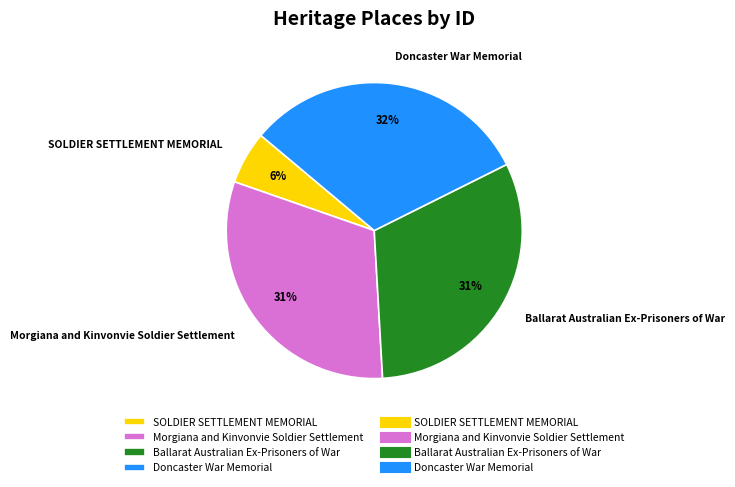

What percentage is the SOLDIER SETTLEMENT MEMORIAL slice, to the nearest percent?

6%